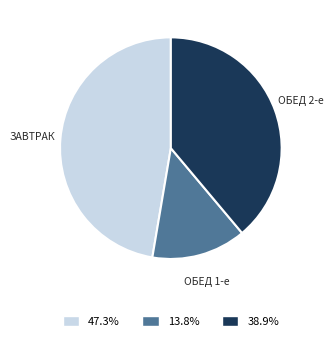

What is the ratio of the value at 13.8% to the value at 38.9%?

0.4